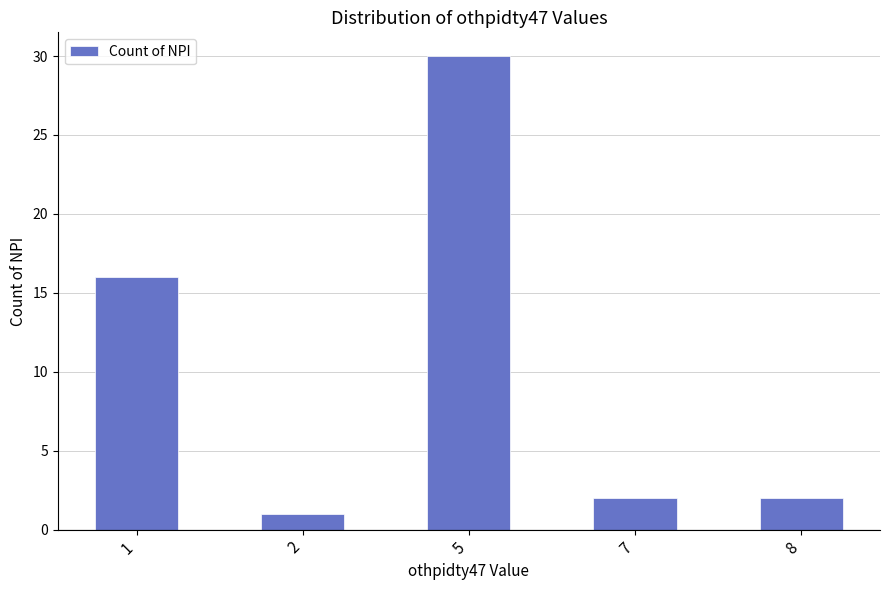

What is the value of the 5th bar from the left?

2